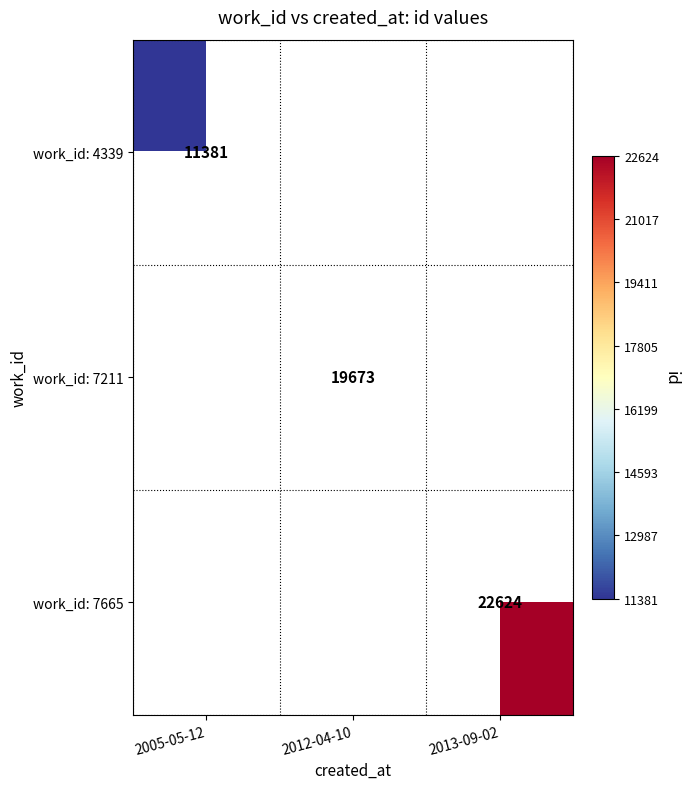

Count the number of categories in the chart.

3